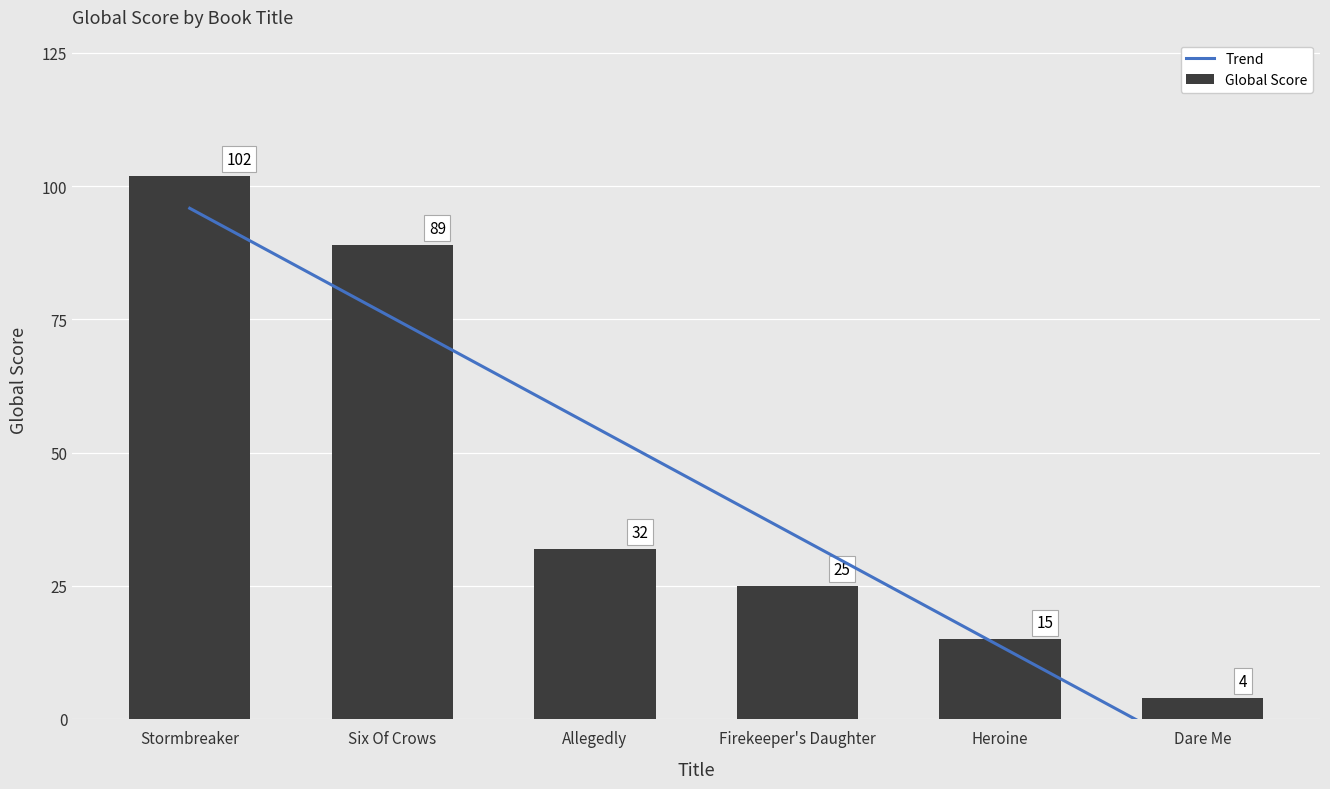

Reading left to right, transcribe all the data shown in this chart.

Stormbreaker=102	Six Of Crows=89	Allegedly=32	Firekeeper's Daughter=25	Heroine=15	Dare Me=4